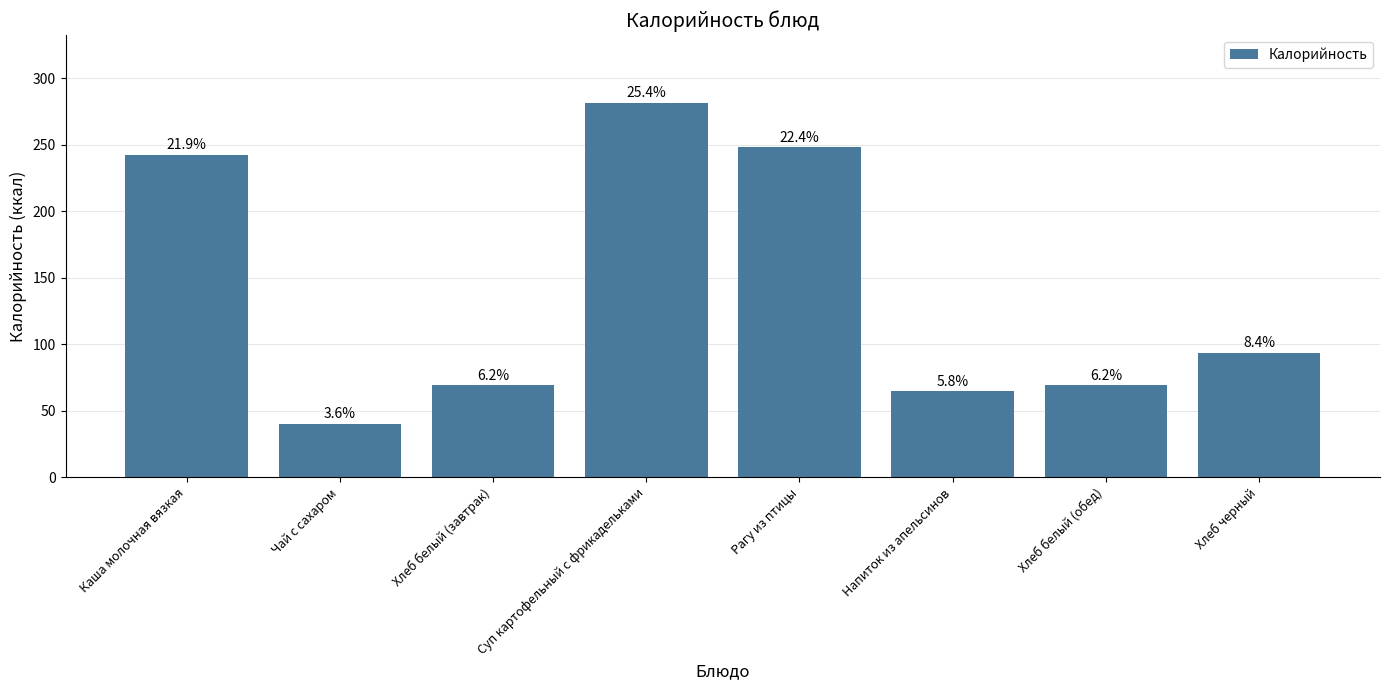

Are the bars horizontal?

No